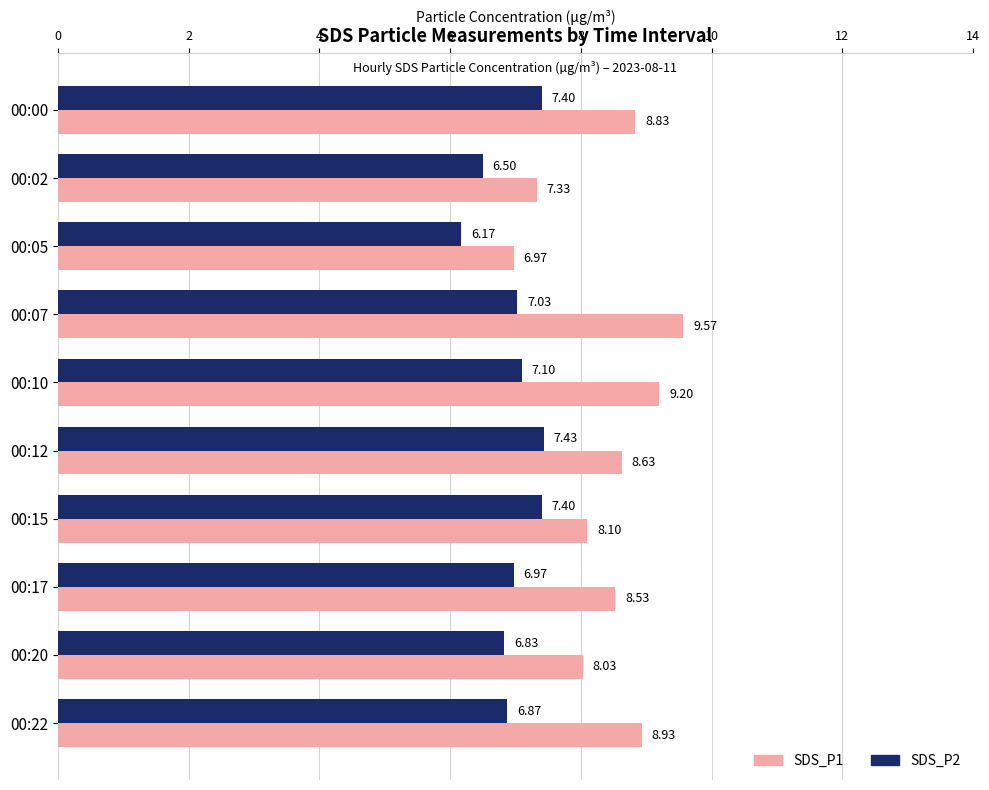

Between 00:12 and 00:17, which series saw the biggest shift?

SDS_P2